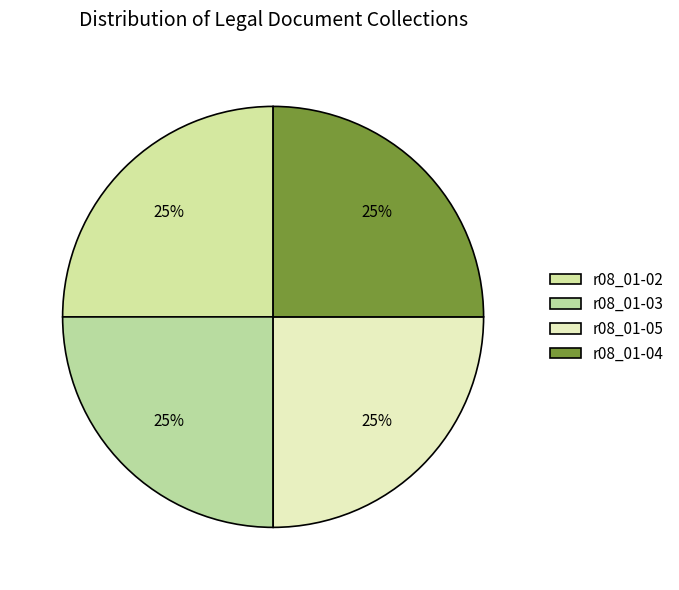

Count the number of slices in the pie.

4